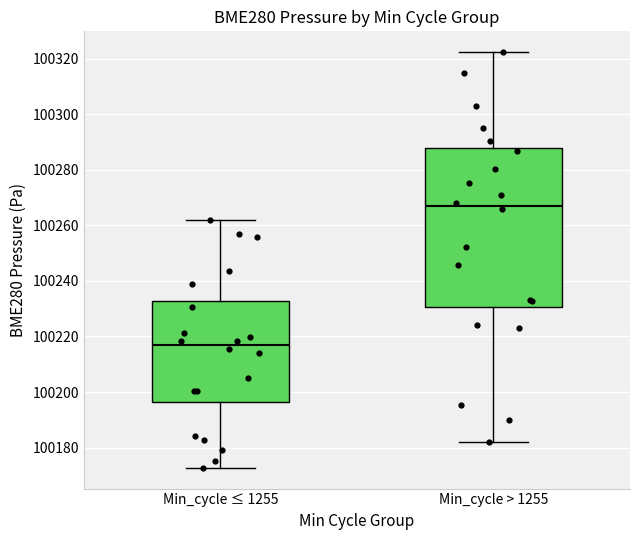

Reading left to right, read every box against the y-axis: the position of its median line, the range the box covers, and the ends of its whiskers. The values are not printed on the chart, so give them approximately, as read against the axis.

Min_cycle ≤ 1255: median 100216, box 100196 to 100232, whiskers 100172 to 100262
Min_cycle > 1255: median 100266, box 100230 to 100288, whiskers 100182 to 100322